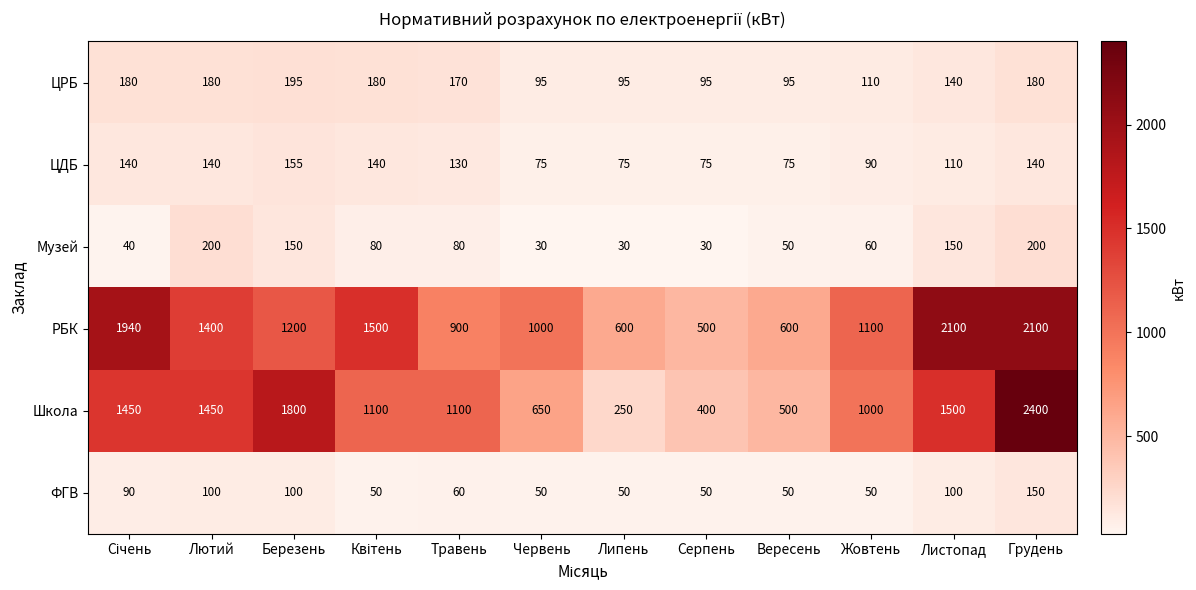

What is the highest value of the ФГВ series?

150